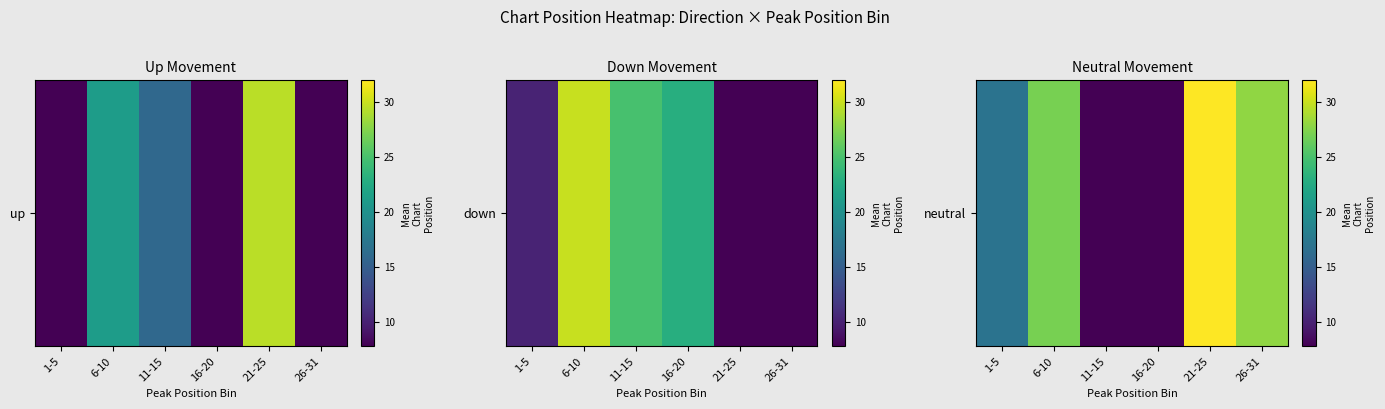

Read the value at 1-5, to the nearest 10.

20